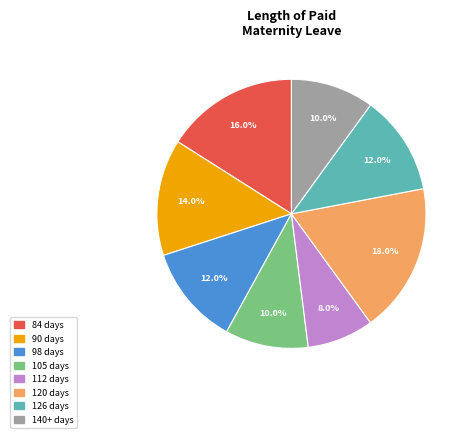

Is there a majority slice in this chart?

No